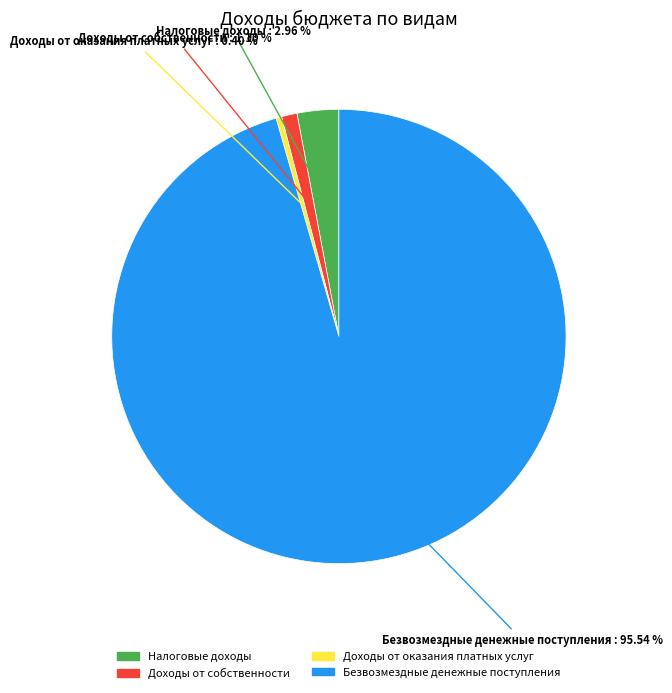

To the nearest percent, what is the difference between the Доходы от оказания платных услуг and Доходы от собственности slice percentages?

1%